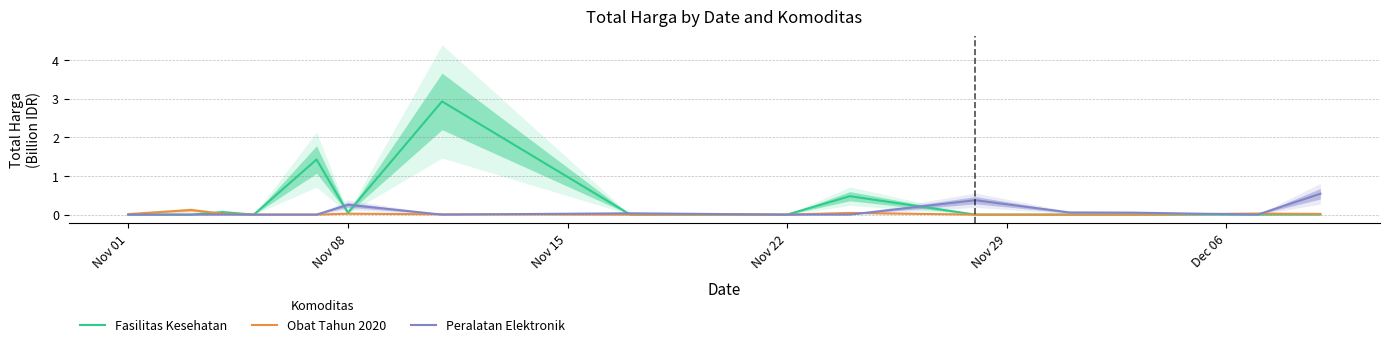

How many categories are shown in the chart?

15